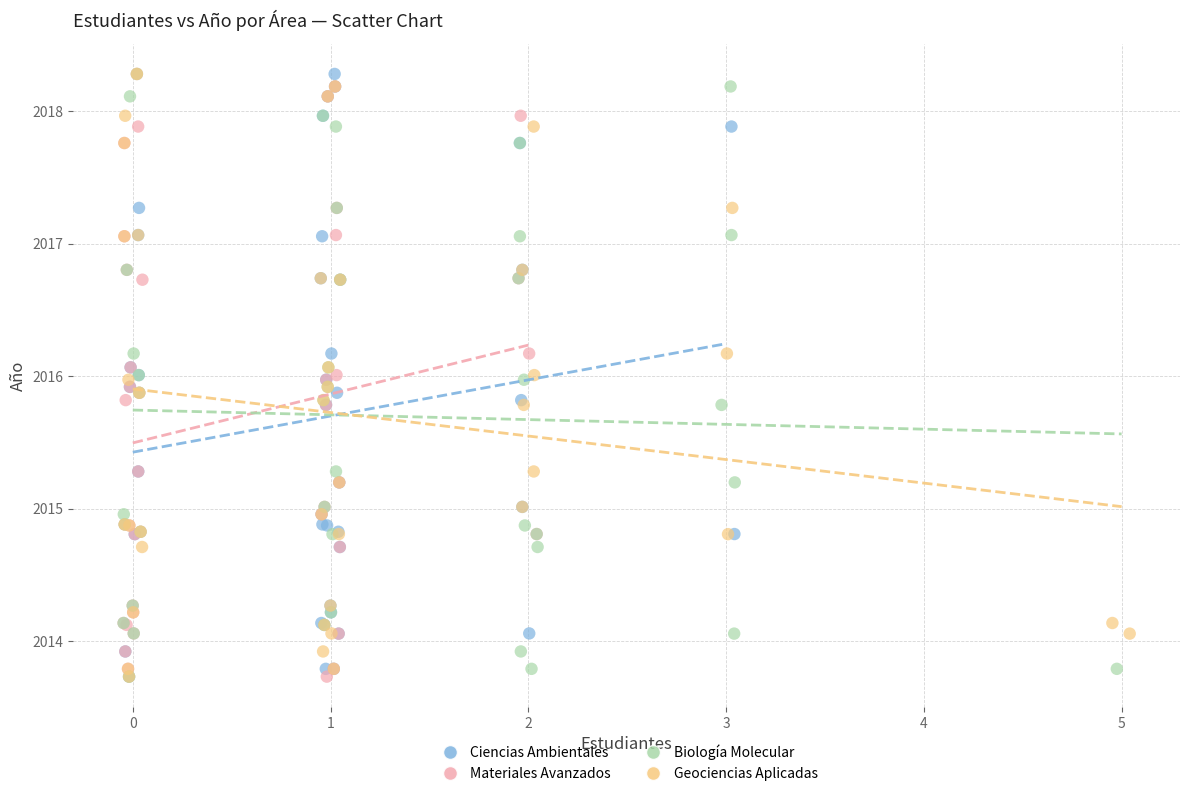

What are all the series names shown in the legend?

Ciencias Ambientales, Materiales Avanzados, Biología Molecular, Geociencias Aplicadas